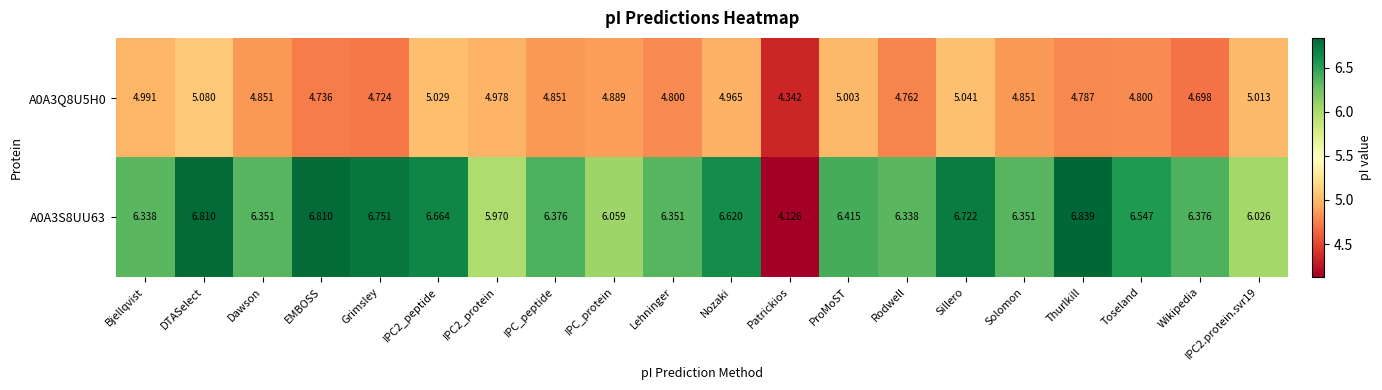

How many data points in A0A3S8UU63 are above 6?

18